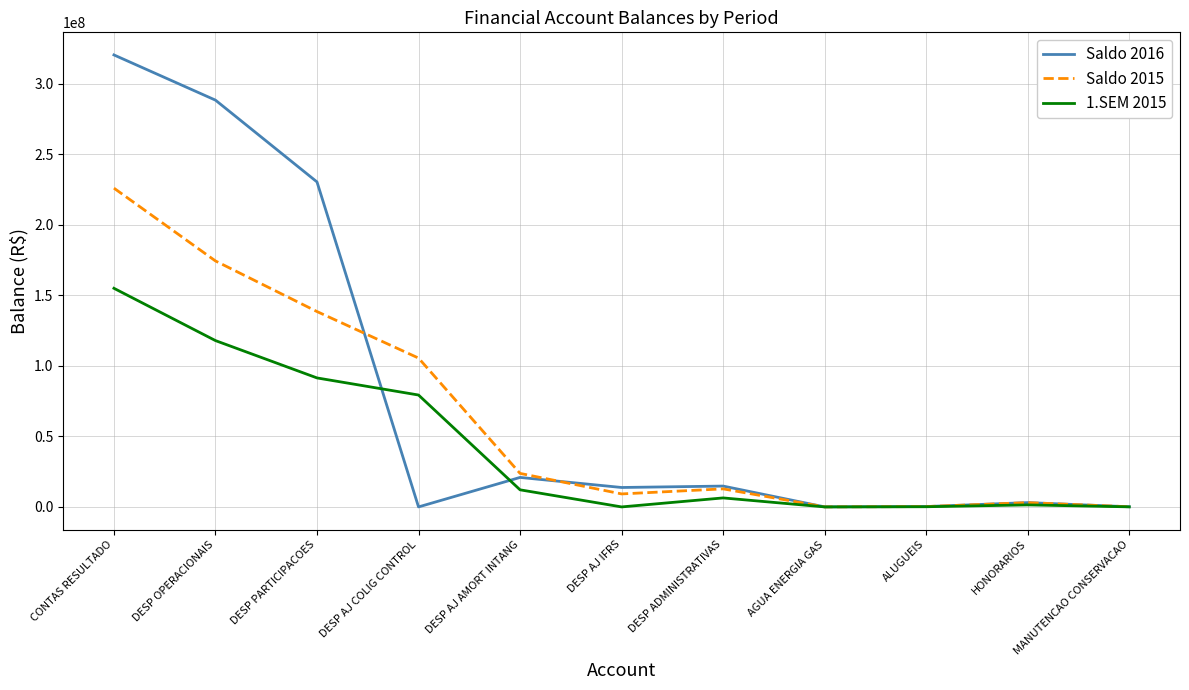

What is the difference between the maximum and second lowest values in the Saldo 2016 series?

320342883.9